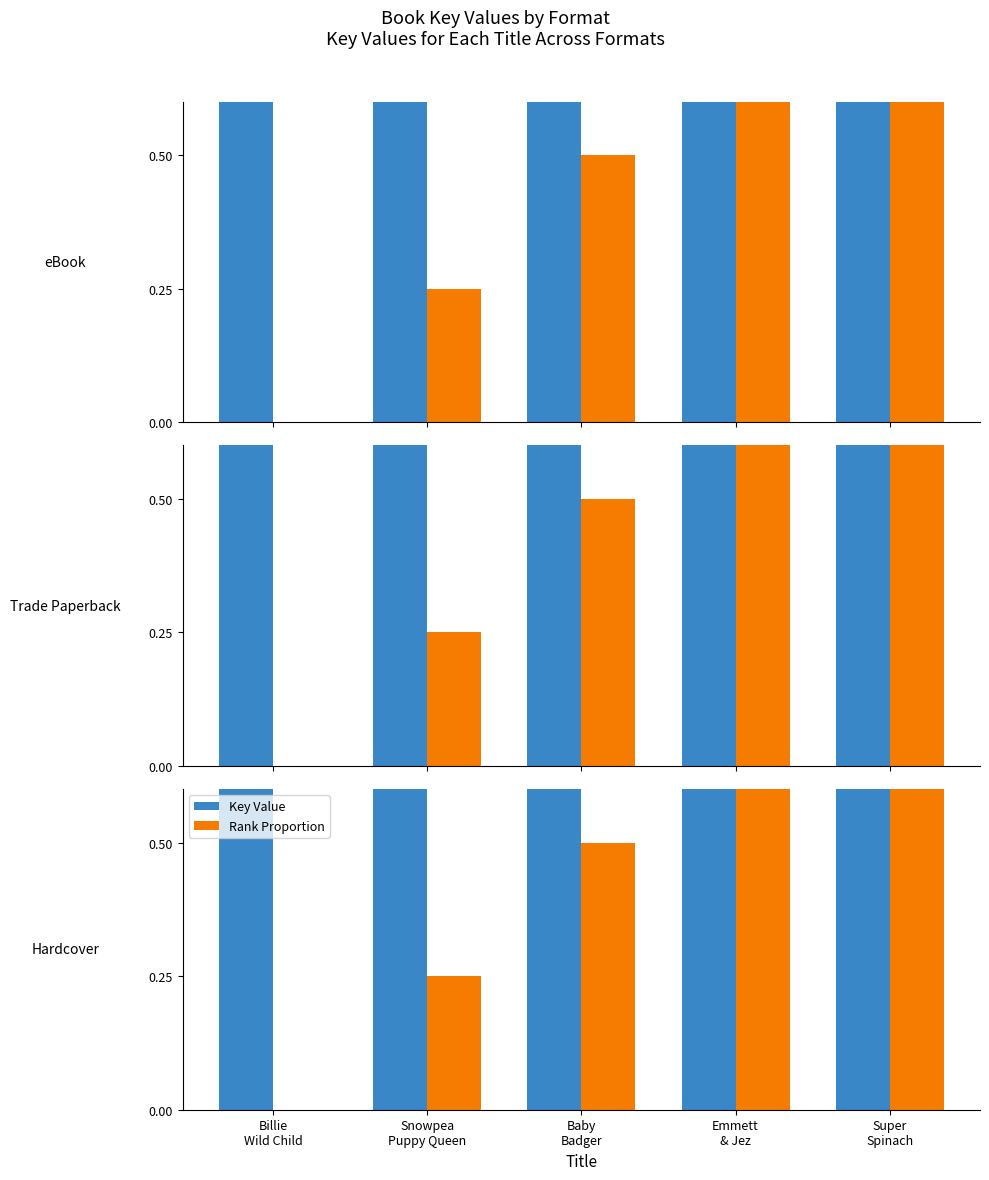

Which category has the lowest value in the Key Value series?

Emmett
& Jez